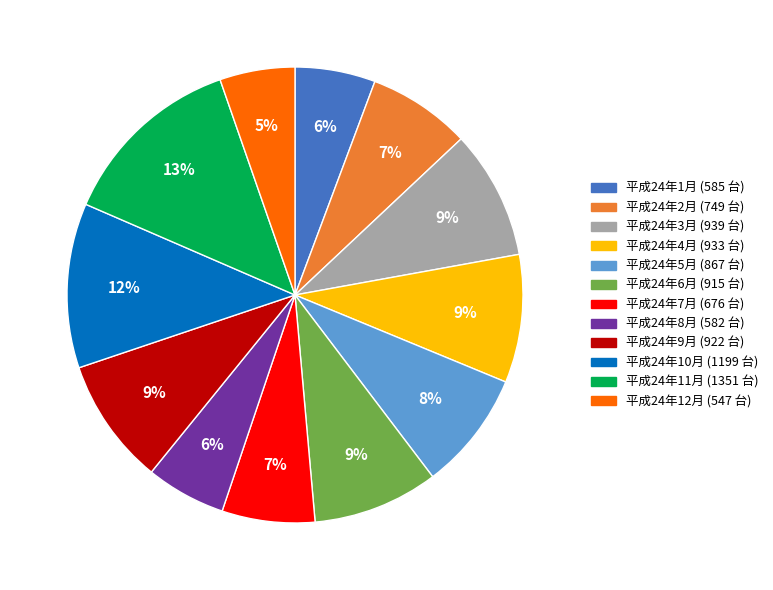

Count the number of slices in the pie.

12